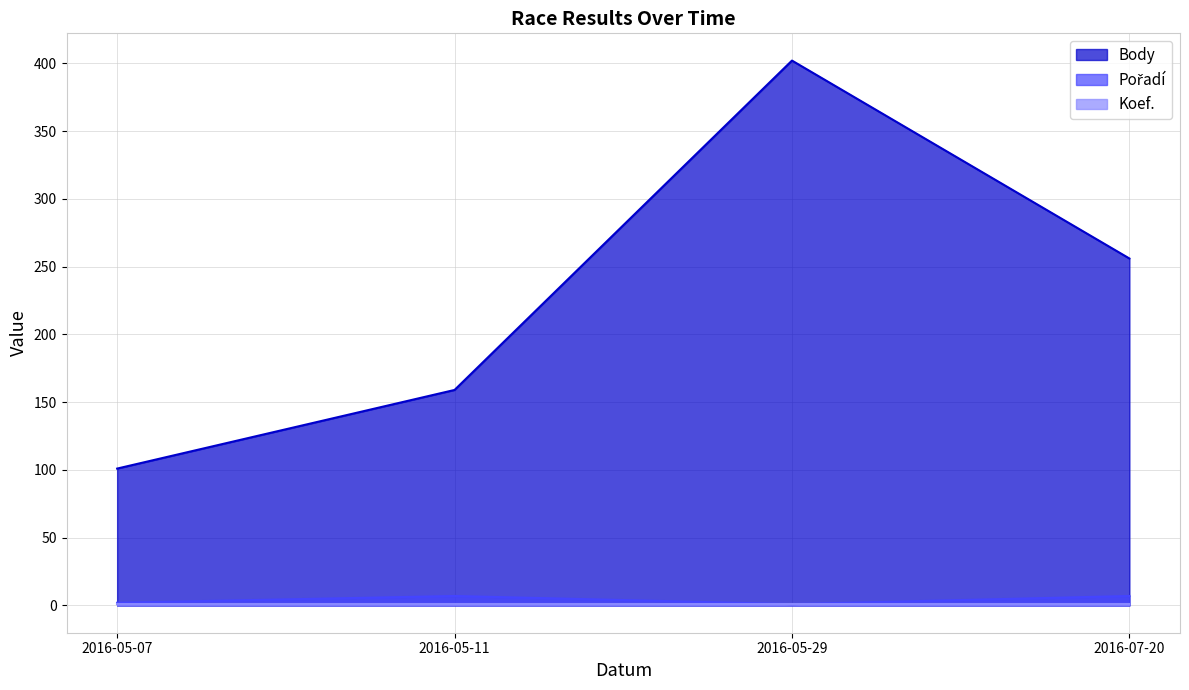

At how many categories does at least one series exceed 45?

4